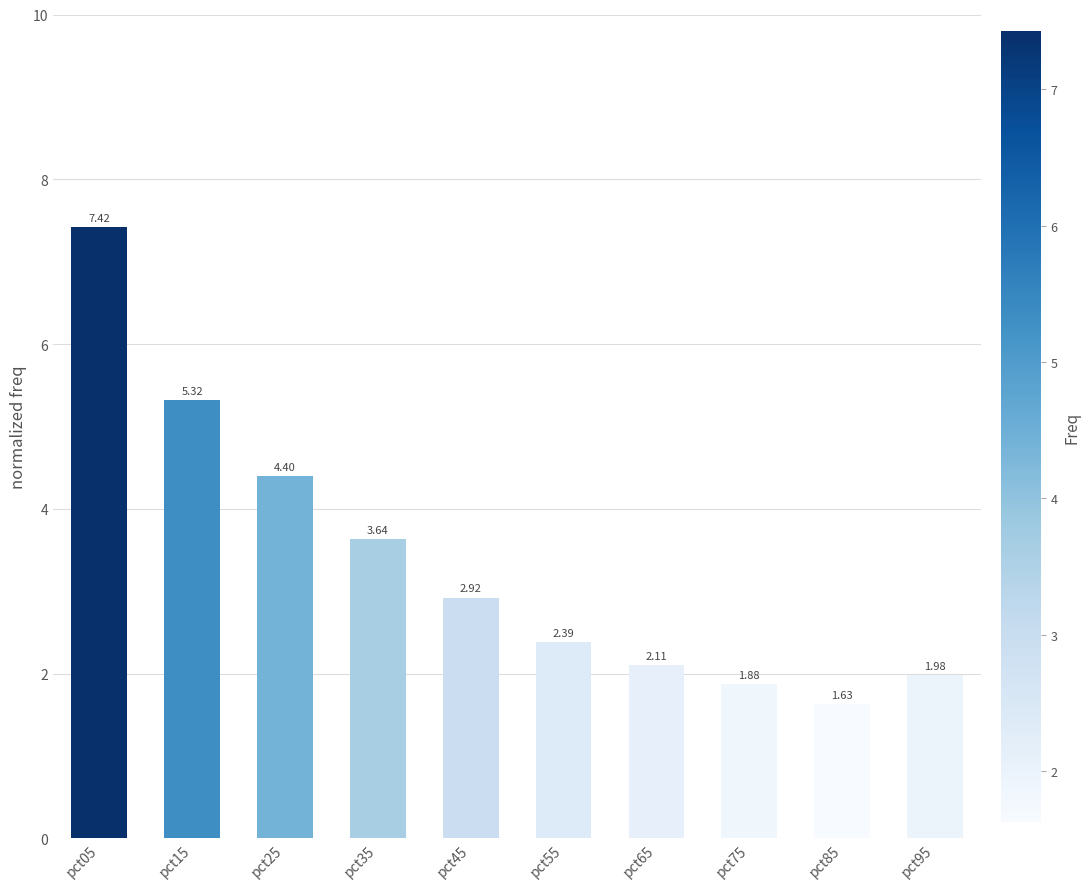

Rank the categories by value from highest to lowest.

pct05, pct15, pct25, pct35, pct45, pct55, pct65, pct95, pct75, pct85